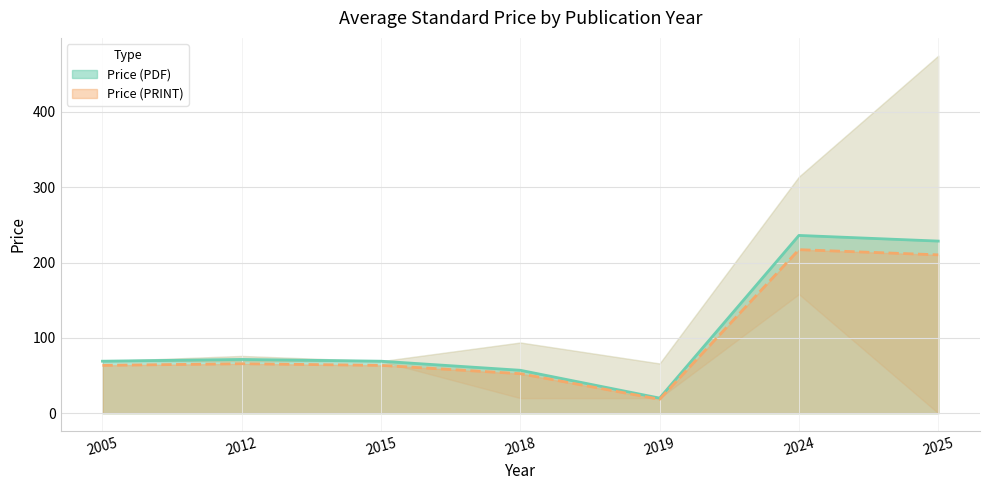

The Price (PRINT) series shows 13.4 at 2005. True or false?

False